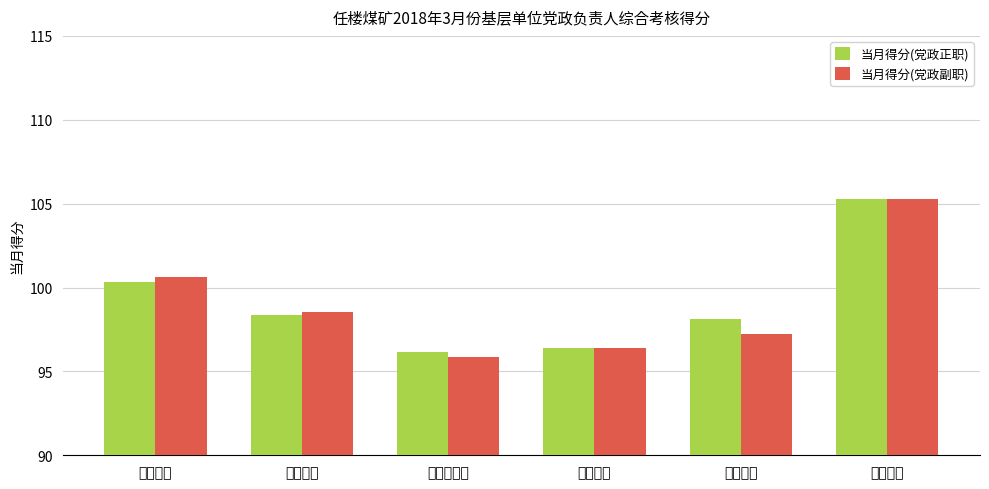

Are the bars grouped side by side (vs. stacked)?

Yes